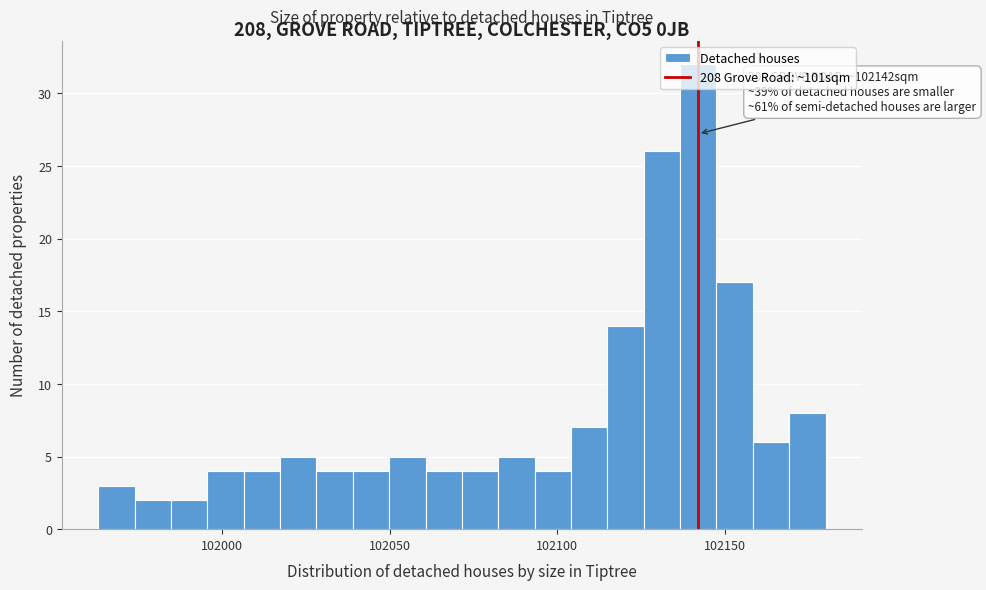

Around what value on the x-axis is the tallest bar? Give the approximate position of its centre, as read against the axis.

102140